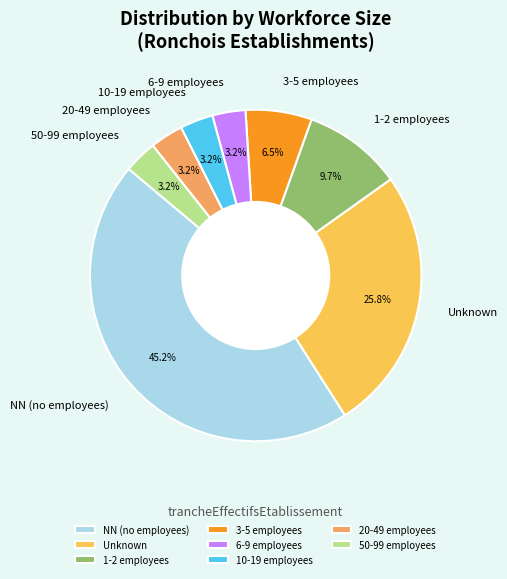

Is there any slice that represents more than half of the pie?

No